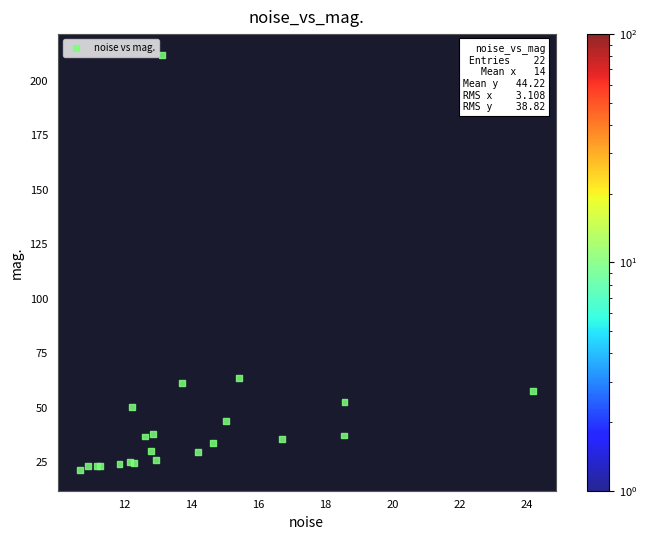

What Y value in the scatter plot is closest to 116?

63.7